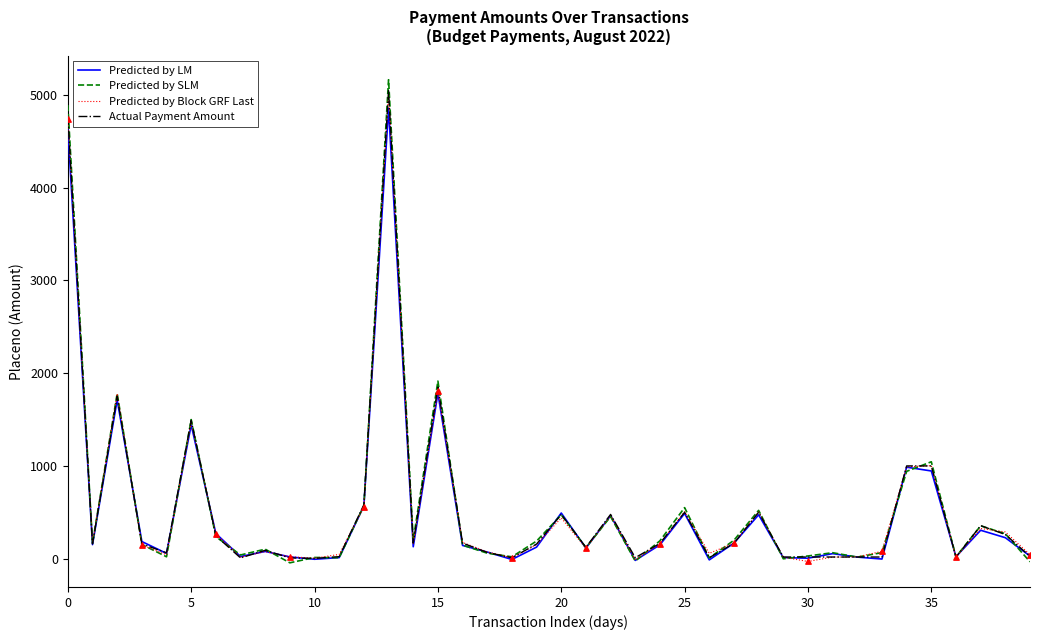

Which series has the widest spread of values?

Predicted by SLM